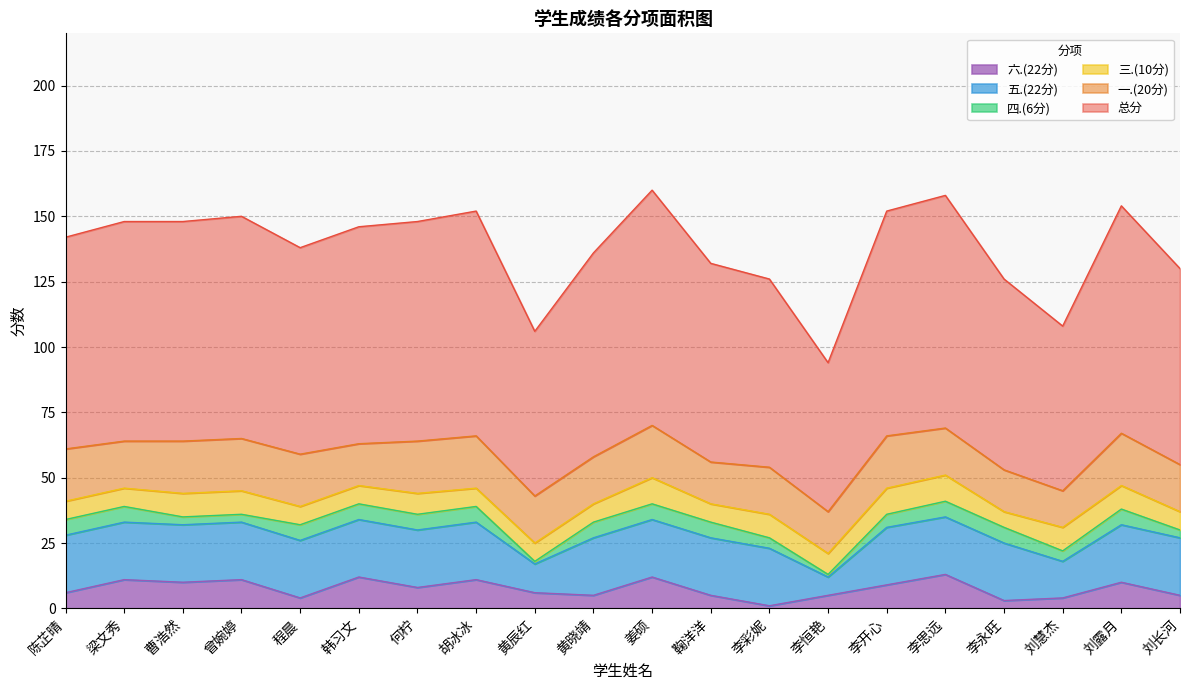

Reading left to right, extract all data points from this chart.

总分: 81	84	84	85	79	83	84	86	63	78	90	76	72	57	86	89	73	63	87	75
一.(20分): 20	18	20	20	20	16	20	20	18	18	20	16	18	16	20	18	16	14	20	18
三.(10分): 7	7	9	9	7	7	8	7	7	7	10	7	9	8	10	10	6	9	9	7
四.(6分): 6	6	3	3	6	6	6	6	1	6	6	6	4	1	5	6	6	4	6	3
五.(22分): 22	22	22	22	22	22	22	22	11	22	22	22	22	7	22	22	22	14	22	22
六.(22分): 6	11	10	11	4	12	8	11	6	5	12	5	1	5	9	13	3	4	10	5